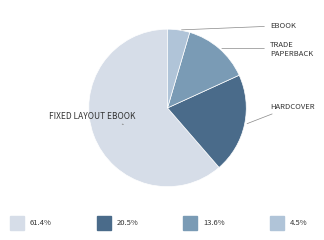

Is there any slice that represents more than half of the pie?

Yes